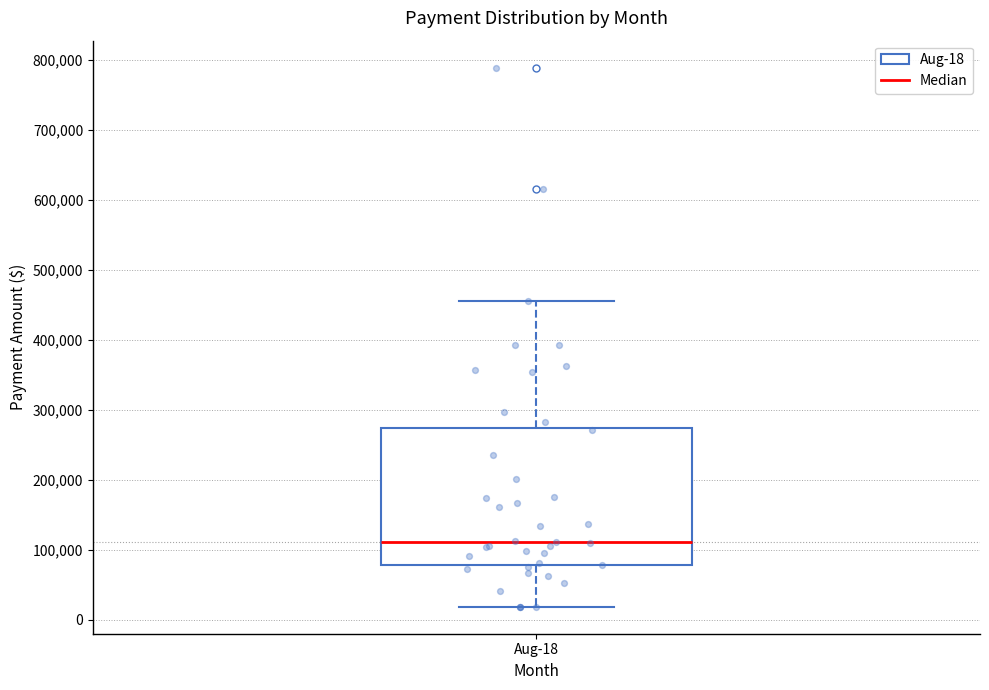

Where does the lower whisker of the box for Aug-18 end on the y-axis? The values are not printed on the chart, so give them approximately, as read against the axis.

20000